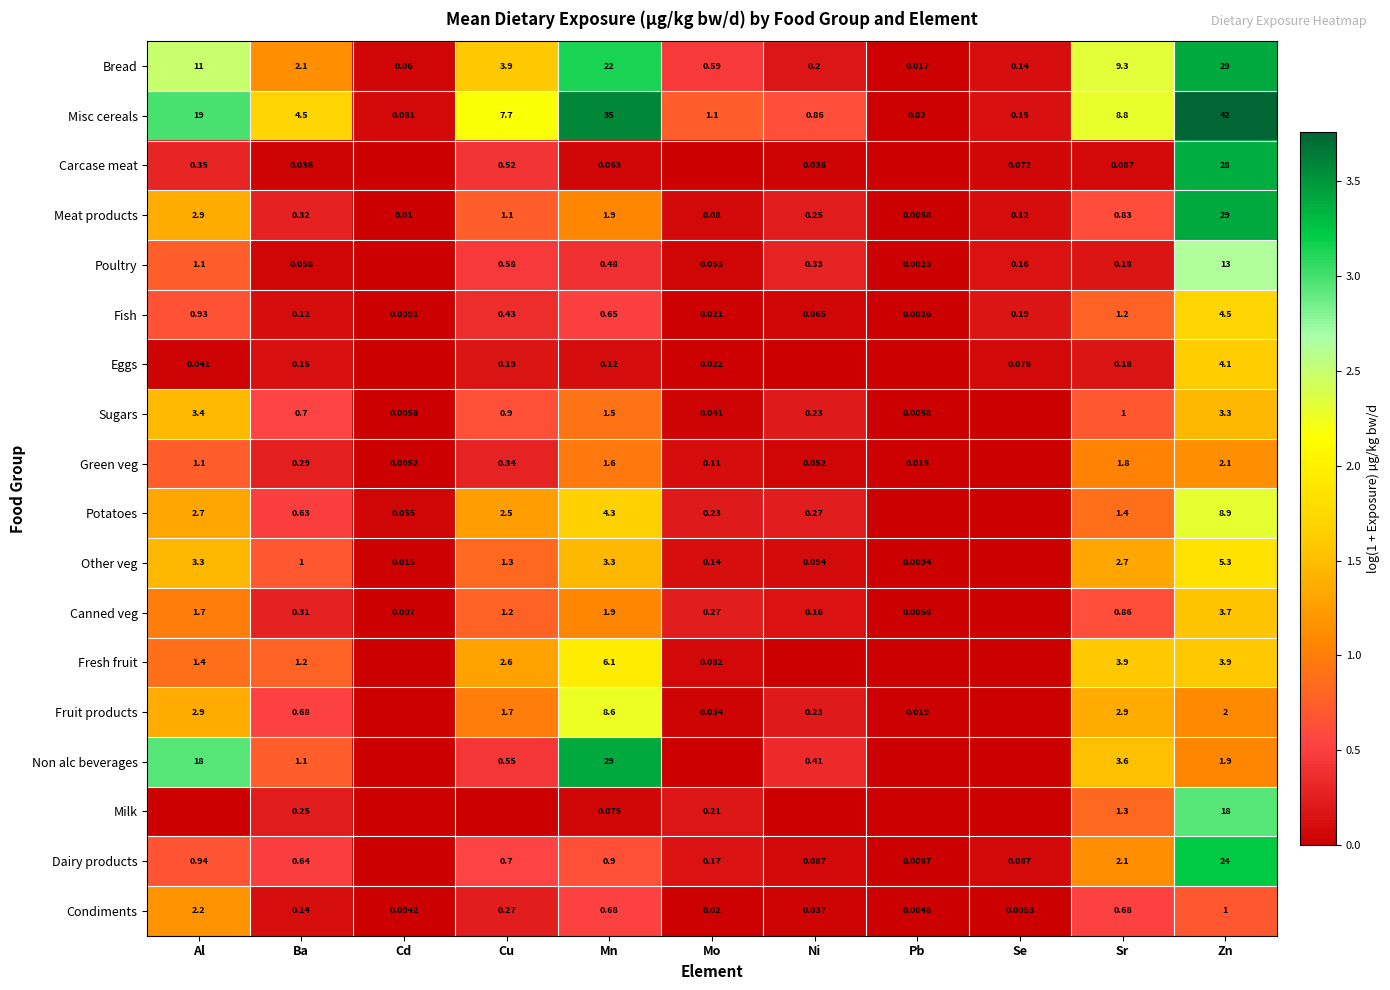

Is the value of Bread at Ba greater than the value of Condiments at Pb?

Yes